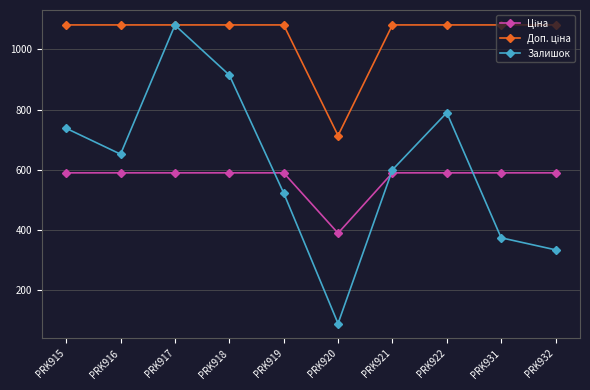

At which label does Залишок reach its peak?

PRK917